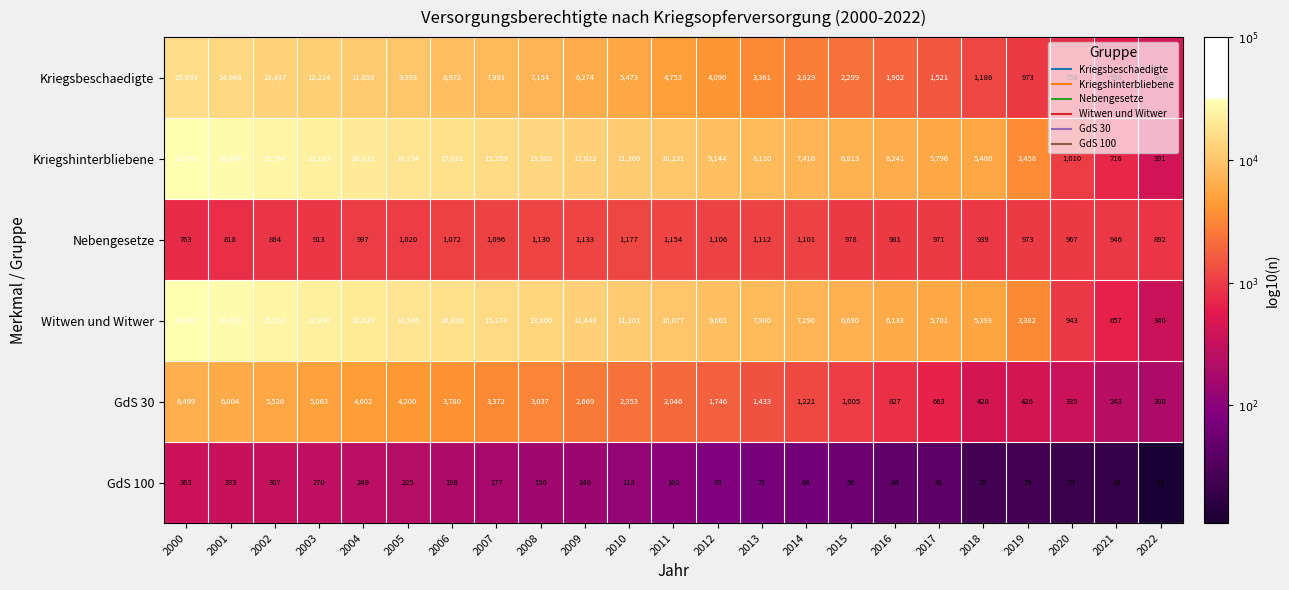

What is the difference between the second highest and second lowest values in the GdS 100 series?

314